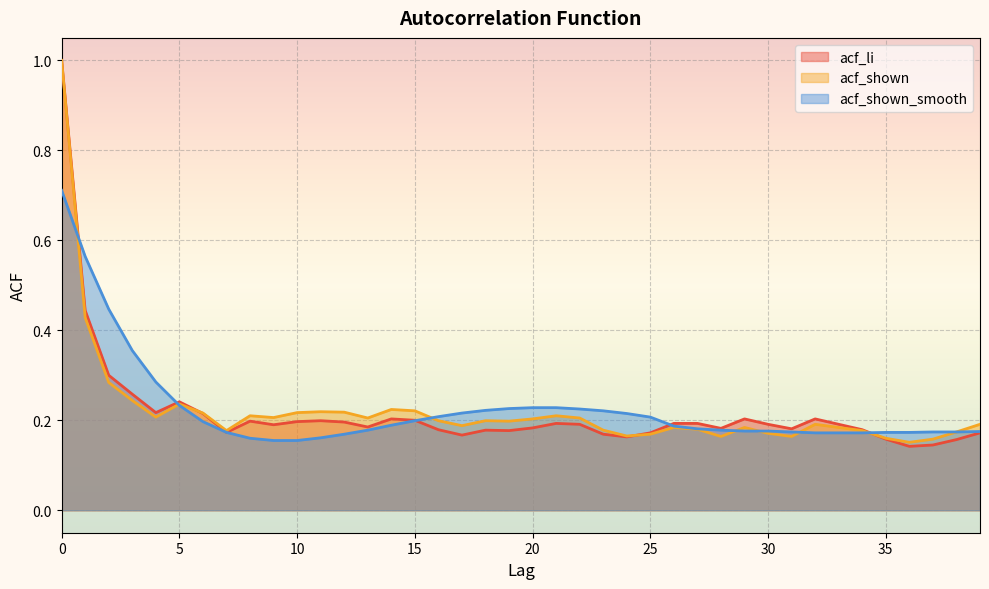

The value of acf_shown at 8 is 0.2. True or false?

True